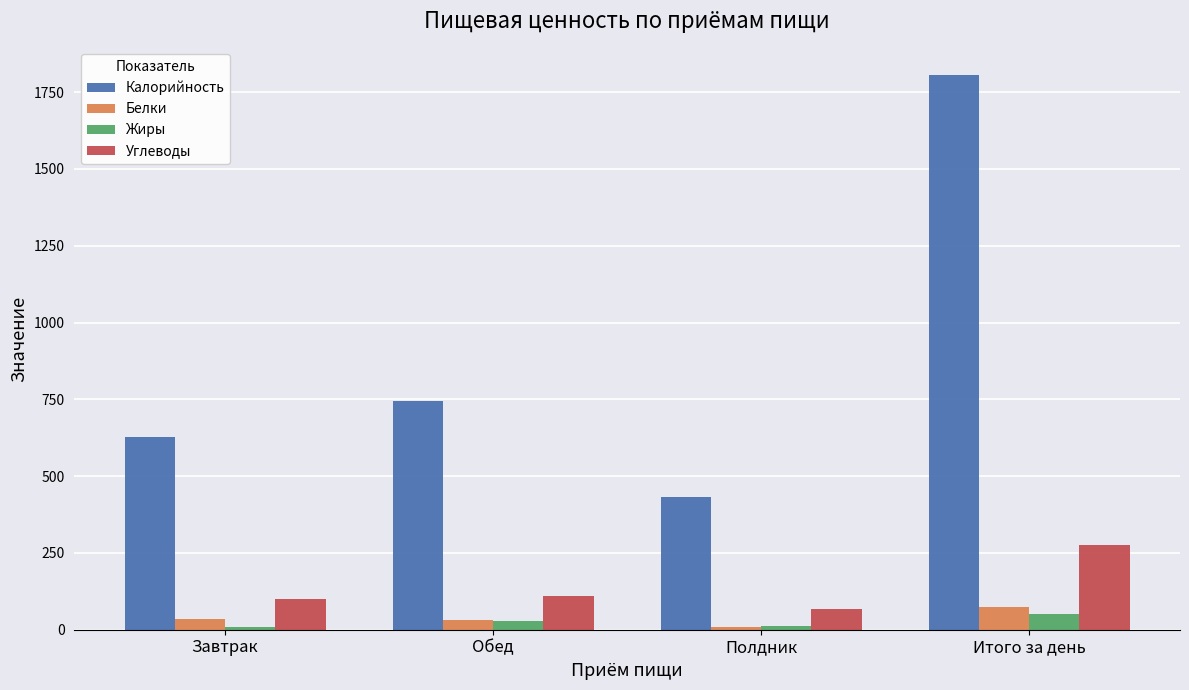

What is the difference between the maximum and minimum values in the Углеводы series?

208.6